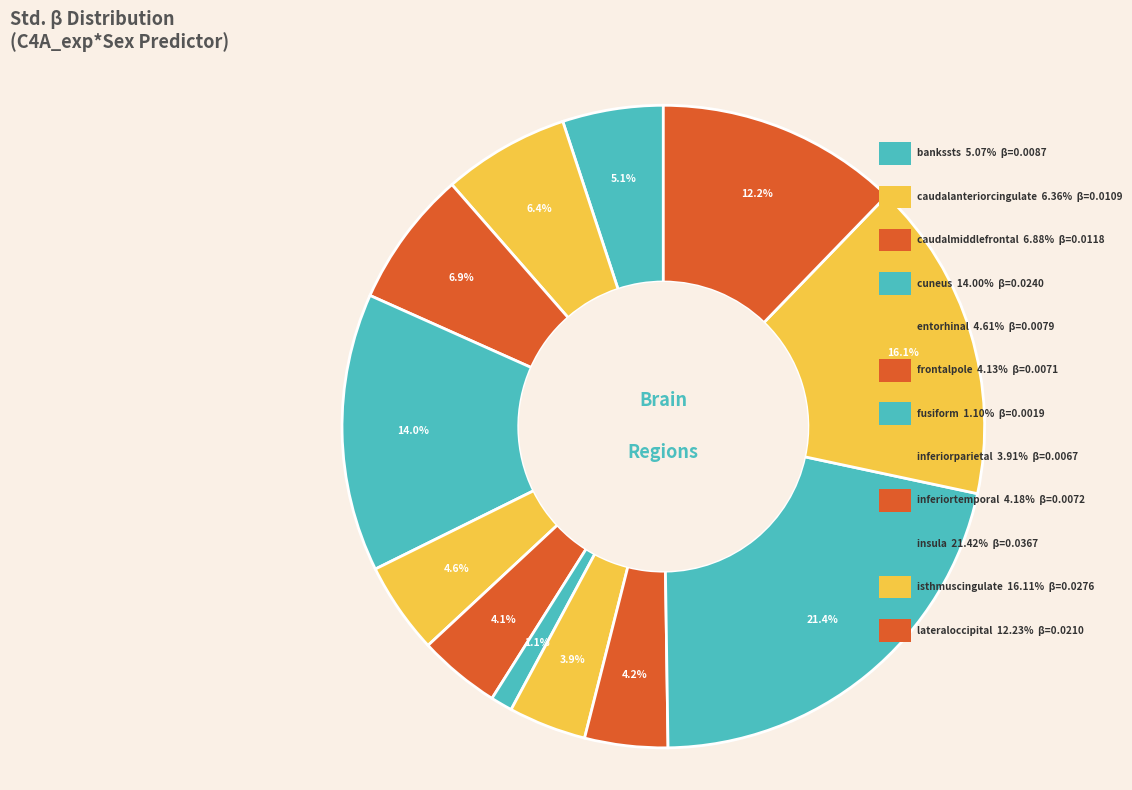

To the nearest percent, what is the difference between the largest and smallest slice percentages?

20%